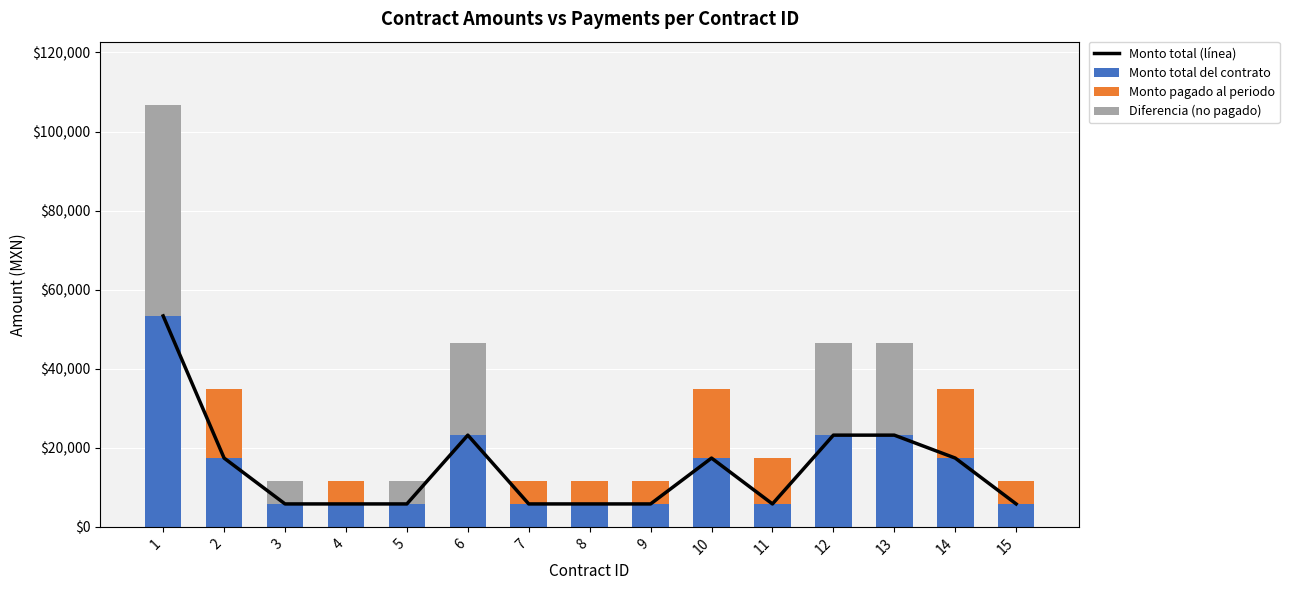

Reading left to right, transcribe all the data shown in this chart.

Monto total (línea): 1=53360	2=17400	3=5800	4=5800	5=5800	6=23200	7=5800	8=5800	9=5800	10=17400	11=5800	12=23200	13=23200	14=17400	15=5800
Monto total del contrato: 1=53360	2=17400	3=5800	4=5800	5=5800	6=23200	7=5800	8=5800	9=5800	10=17400	11=5800	12=23200	13=23200	14=17400	15=5800
Monto pagado al periodo: 1=0	2=17400	3=0	4=5800	5=0	6=0	7=5800	8=5800	9=5800	10=17400	11=11600	12=0	13=0	14=17400	15=5800
Diferencia (no pagado): 1=53360	2=0	3=5800	4=0	5=5800	6=23200	7=0	8=0	9=0	10=0	11=0	12=23200	13=23200	14=0	15=0